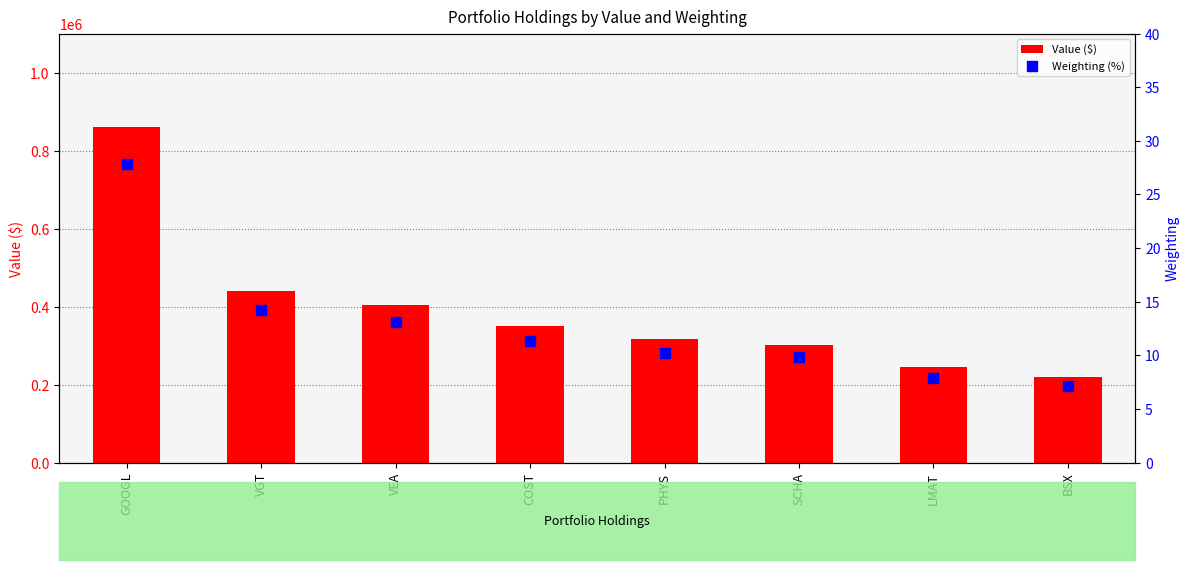

Is the value of Value ($) at LMAT greater than the value of Weighting (%) at GOOGL?

Yes